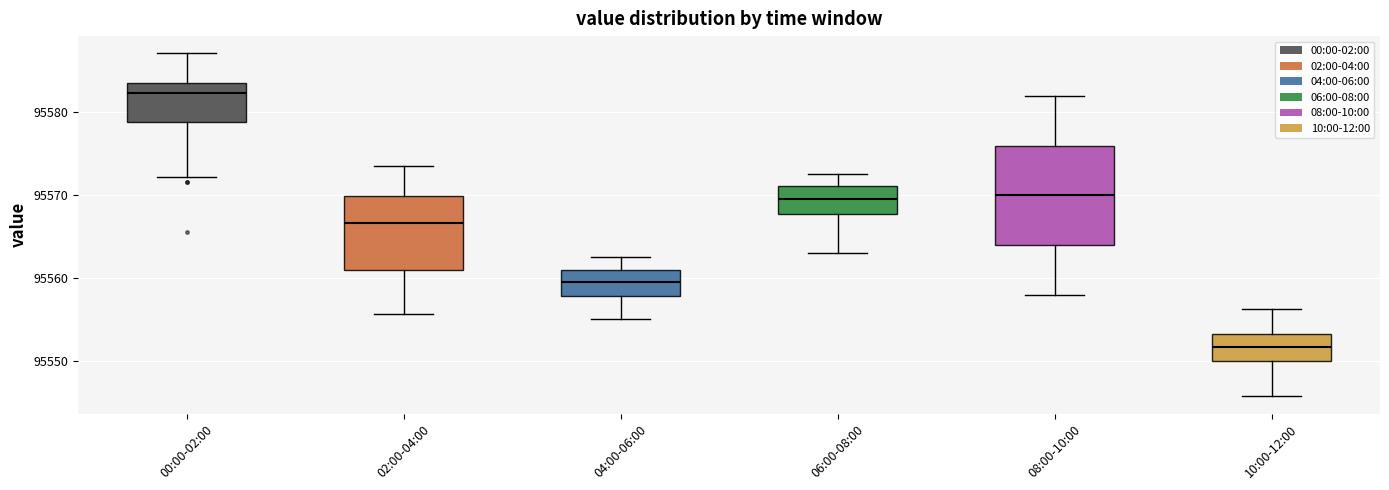

Where does the upper whisker of the box for 08:00-10:00 end on the y-axis? The values are not printed on the chart, so give them approximately, as read against the axis.

95582